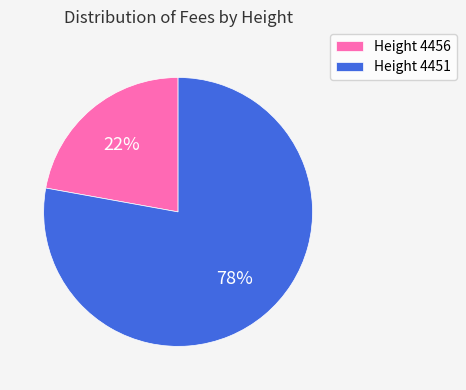

The Height 4456 slice represents 30% of the pie. True or false?

False